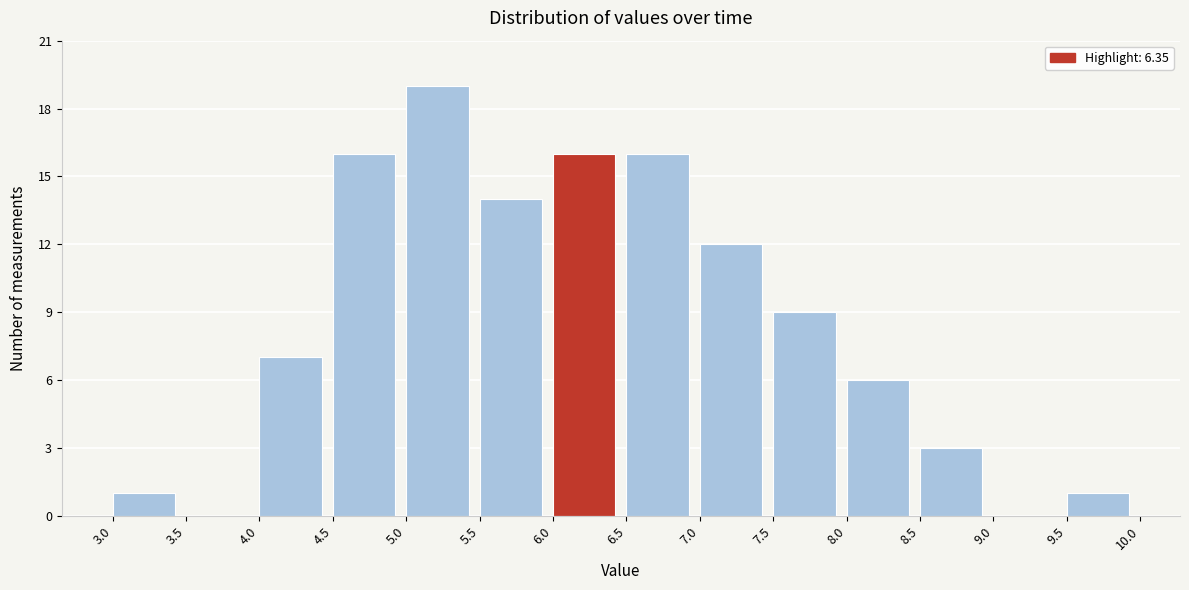

Reading left to right, transcribe this chart: for each bar, give the range it covers on the x-axis and its height. The values are not printed on the chart, so give them approximately, as read against the axis.

3.0 to 3.5: 1
3.5 to 4.0: 0
4.0 to 4.5: 7
4.5 to 5.0: 16
5.0 to 5.5: 19
5.5 to 6.0: 14
6.0 to 6.5: 16
6.5 to 7.0: 16
7.0 to 7.5: 12
7.5 to 8.0: 9
8.0 to 8.5: 6
8.5 to 9.0: 3
9.0 to 9.5: 0
9.5 to 10.0: 1